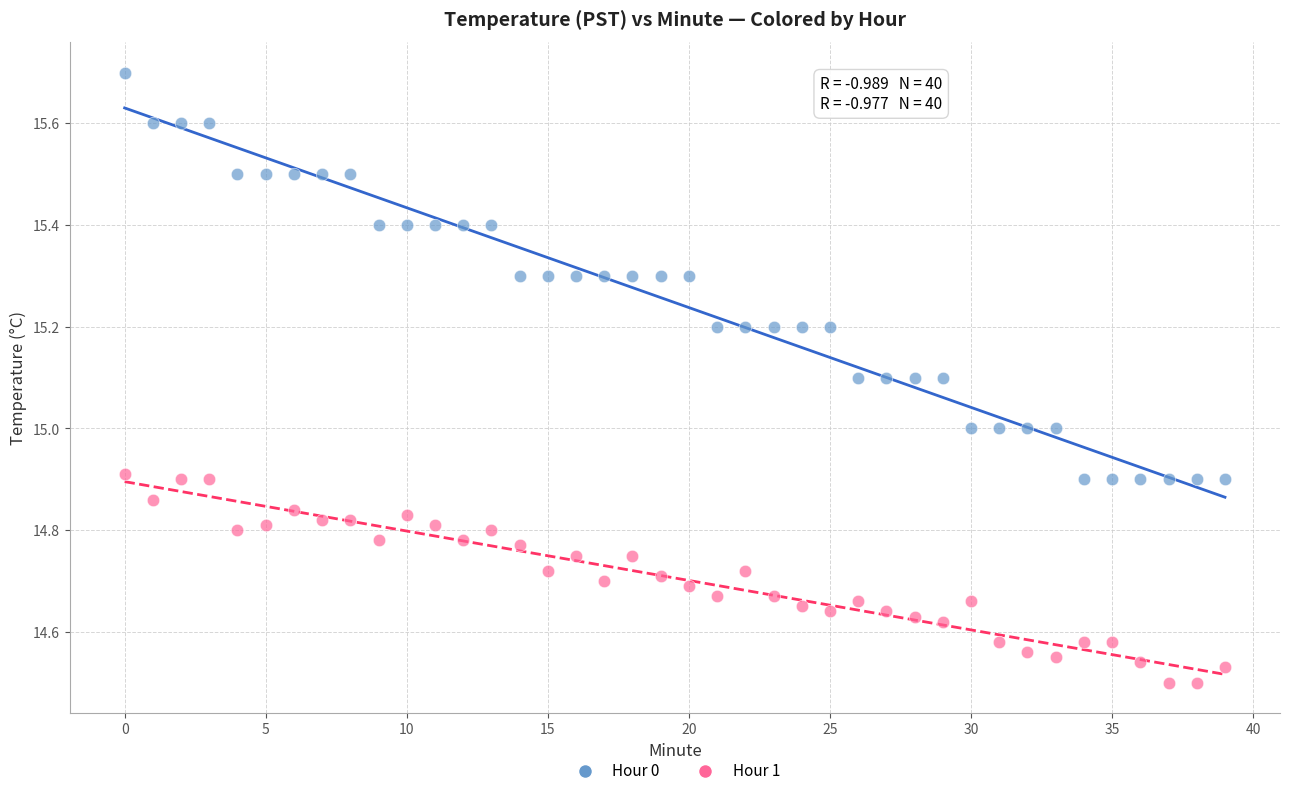

Which series reaches the maximum Y coordinate?

Hour 0